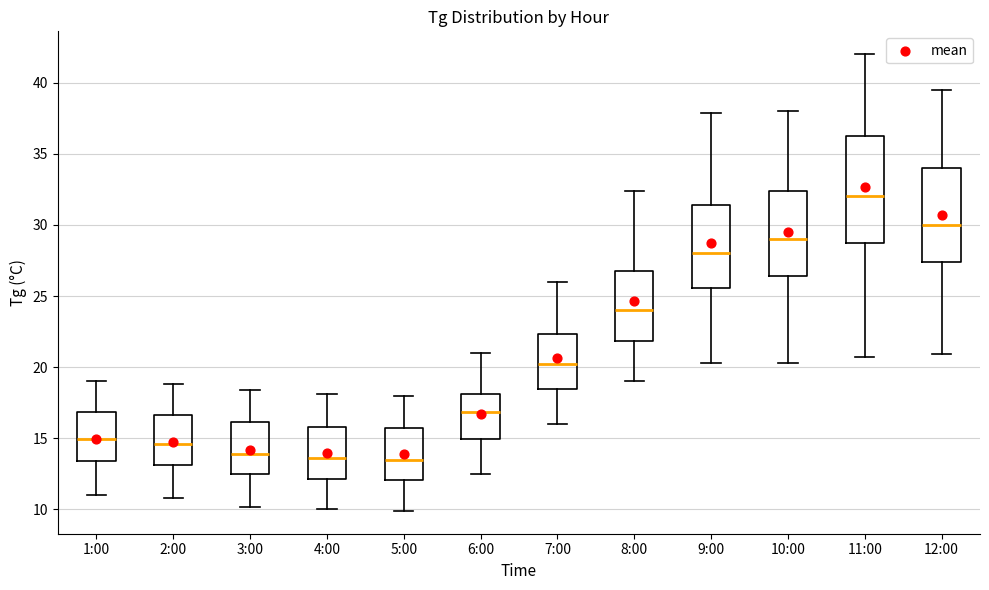

Comparing the boxes themselves (not the whiskers), which one is the tallest?

11:00